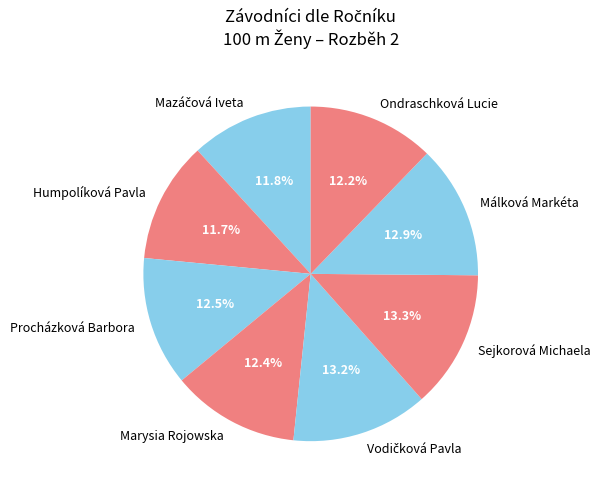

Approximately how many times larger is the value at Procházková Barbora compared to Málková Markéta?

1.0